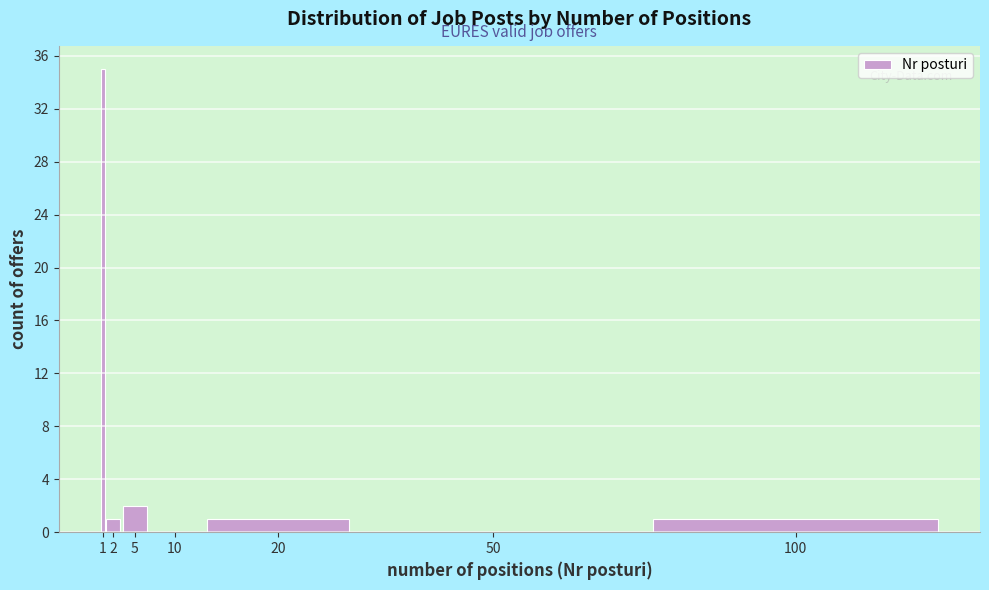

Reading left to right, what are all the values shown in this chart?

1=35	2=1	5=2	10=0	20=1	50=0	100=1